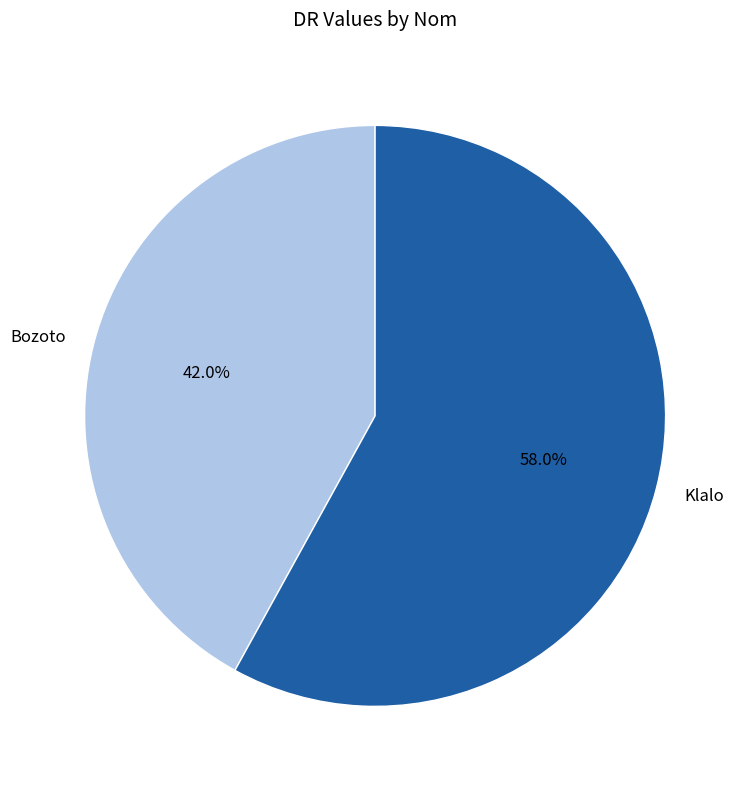

What is the majority slice?

Klalo